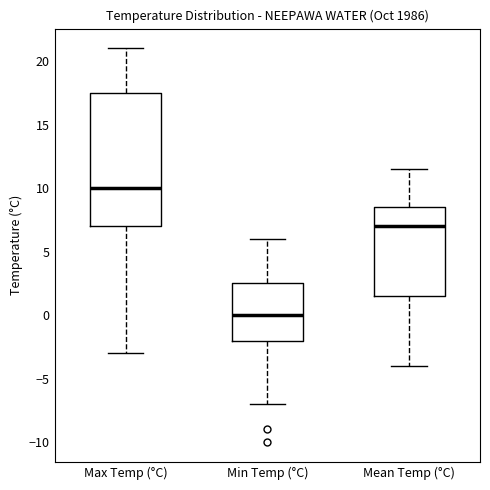

Reading left to right, transcribe this box plot: for each box, give where its median line is, the range the box spans, and where its two whiskers end, as read against the y-axis. The values are not printed on the chart, so give them approximately, as read against the axis.

Max Temp (°C): median 10.0, box 7.0 to 17.5, whiskers -3.0 to 21.0
Min Temp (°C): median 0.0, box -2.0 to 2.5, whiskers -7.0 to 6.0
Mean Temp (°C): median 7.0, box 1.5 to 8.5, whiskers -4.0 to 11.5